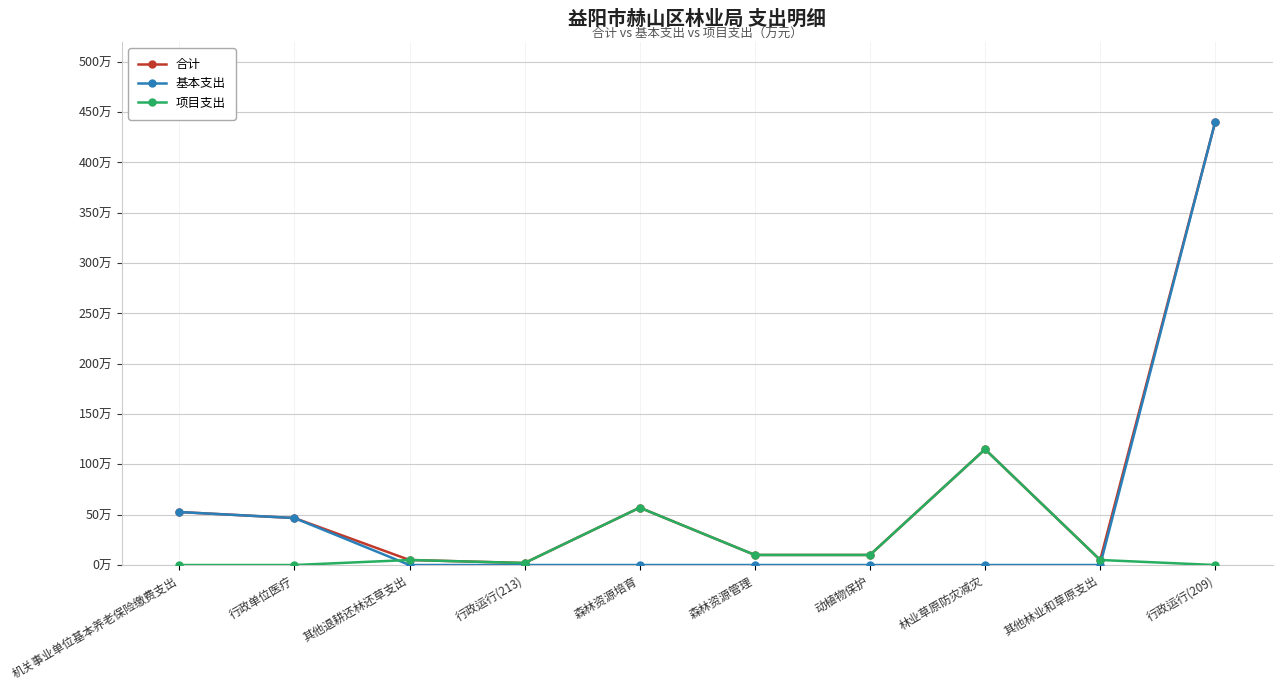

What are all the series names shown in the legend?

合计, 基本支出, 项目支出